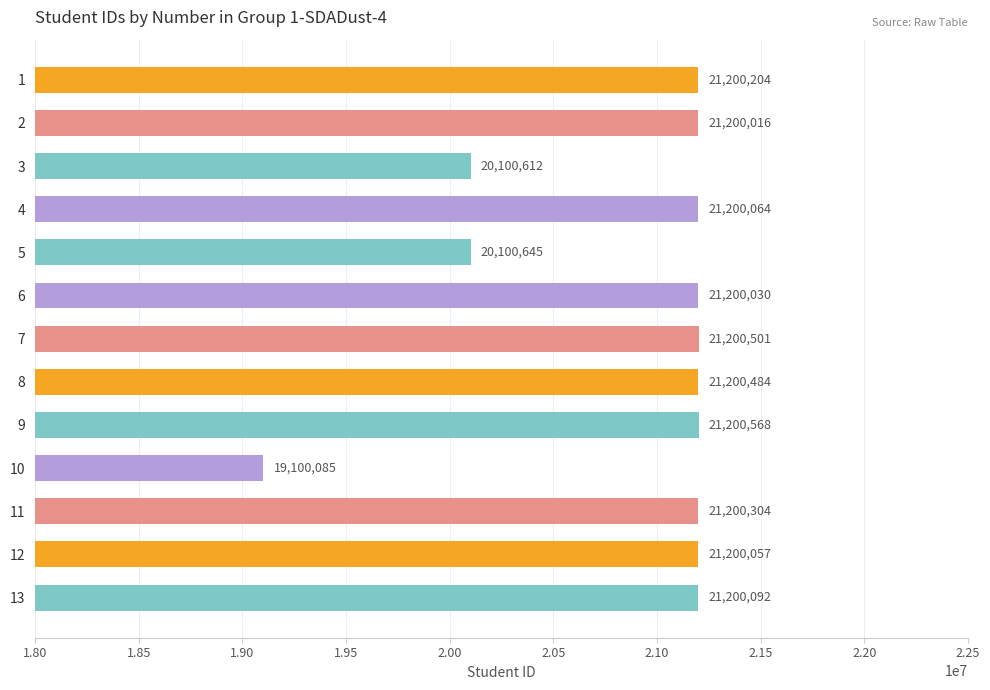

What is the value of the 13th bar from the top?

21200092